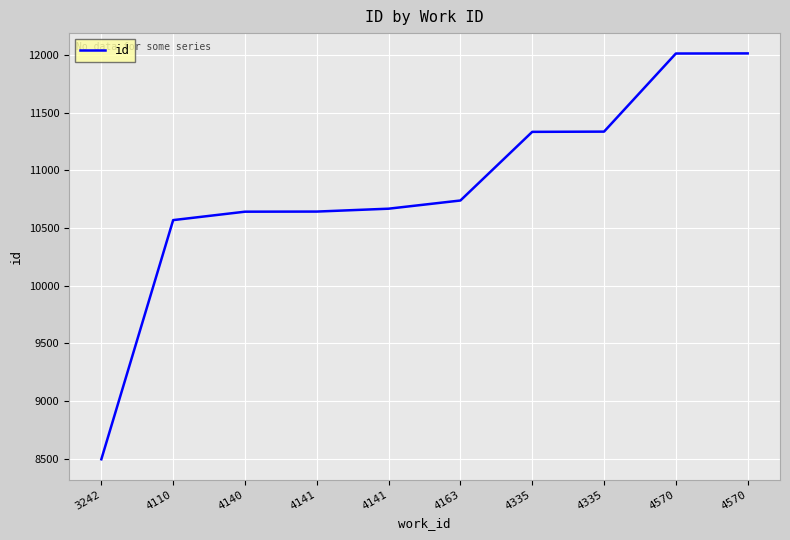

How many lines are shown in the chart?

1